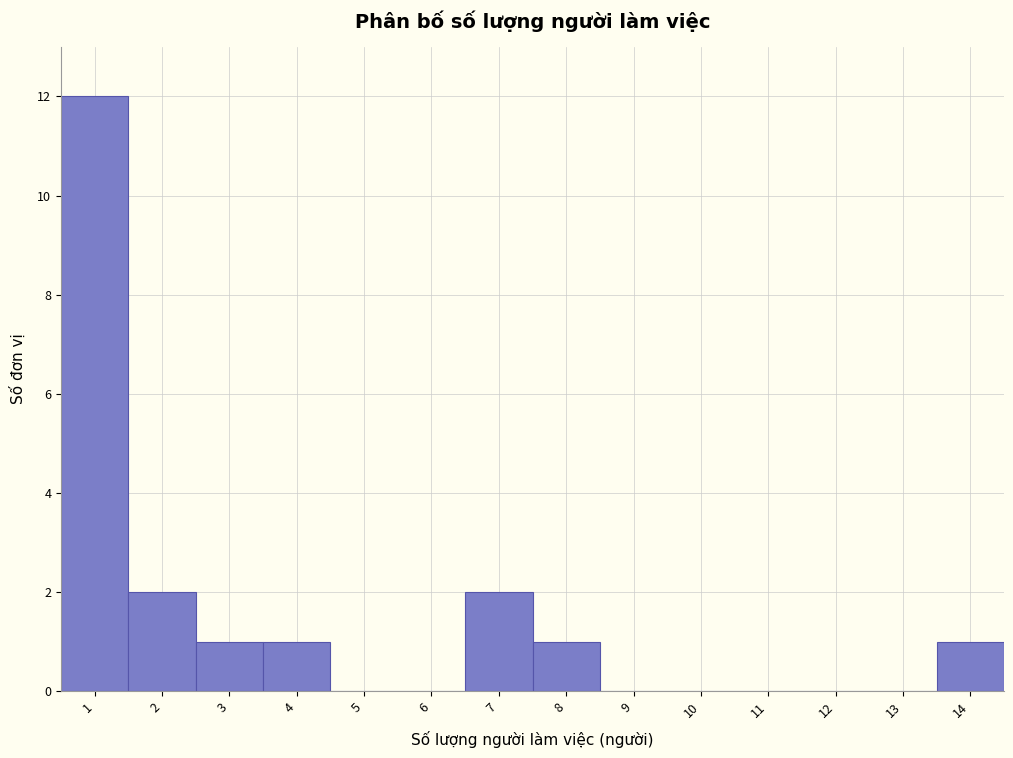

Over which range of the x-axis is the bar tallest?

0.5 to 1.5